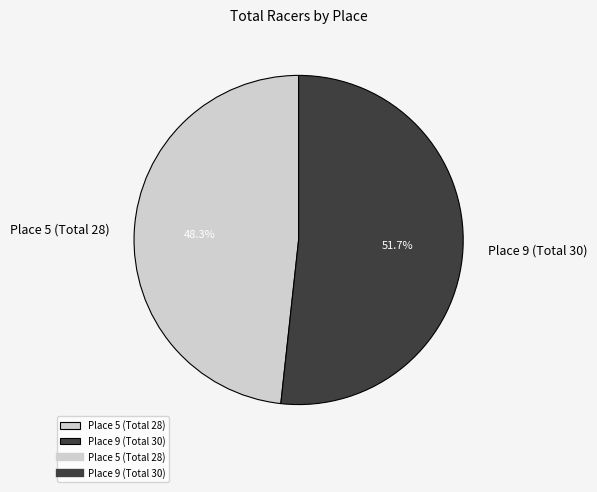

To the nearest percent, what is the difference between the Place 9 (Total 30) and Place 5 (Total 28) slice percentages?

3%